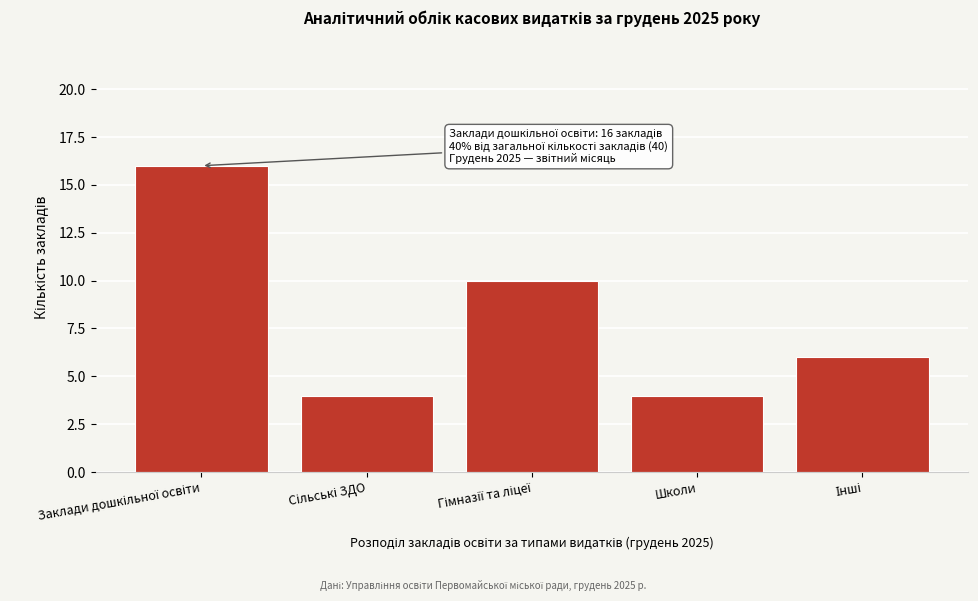

Reading right to left, transcribe all the data shown in this chart.

6	4	10	4	16